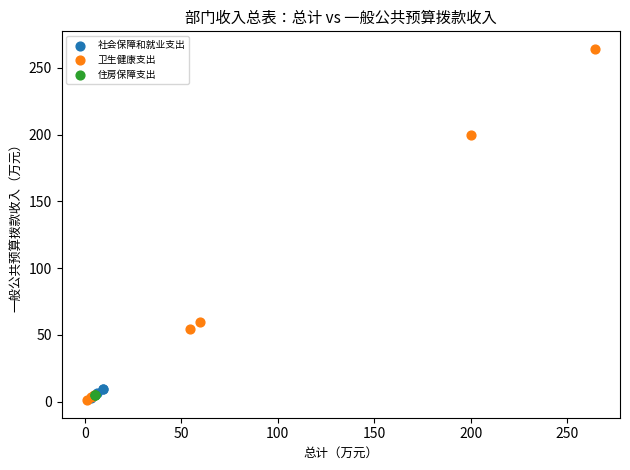

Which series contains the highest Y value?

卫生健康支出